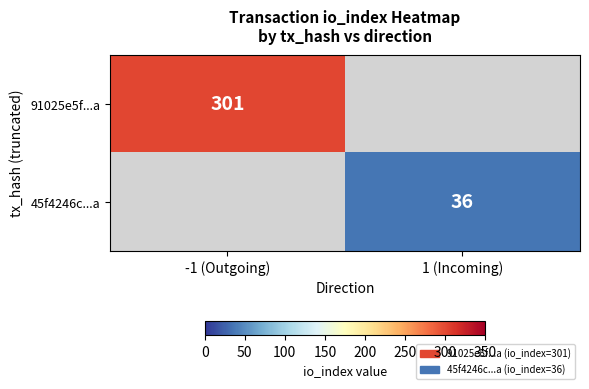

Is it true that 91025e5f...a equals 301 at -1 (Outgoing)?

True